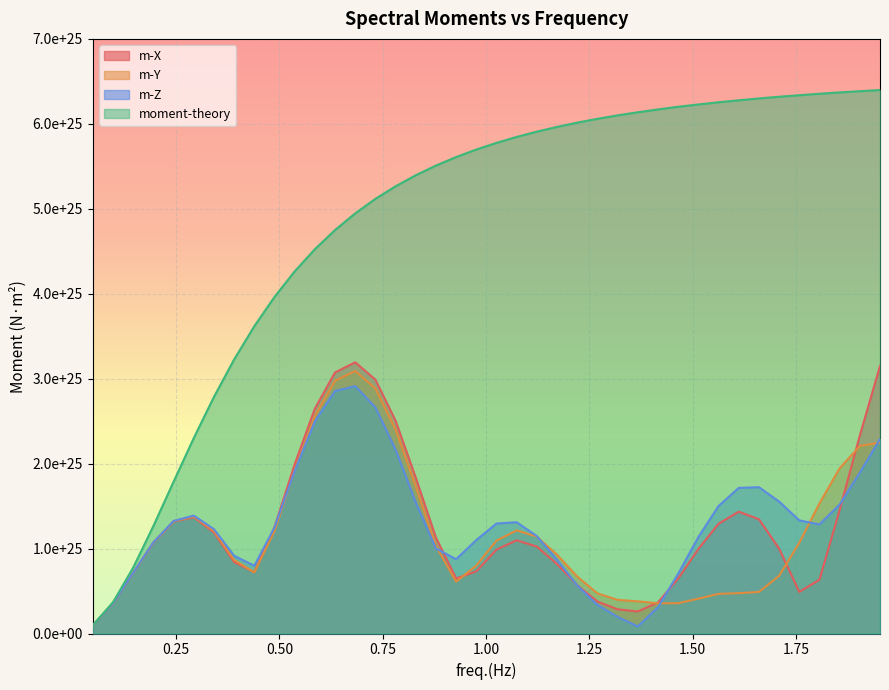

What are all the series names shown in the legend?

m-X, m-Y, m-Z, moment-theory